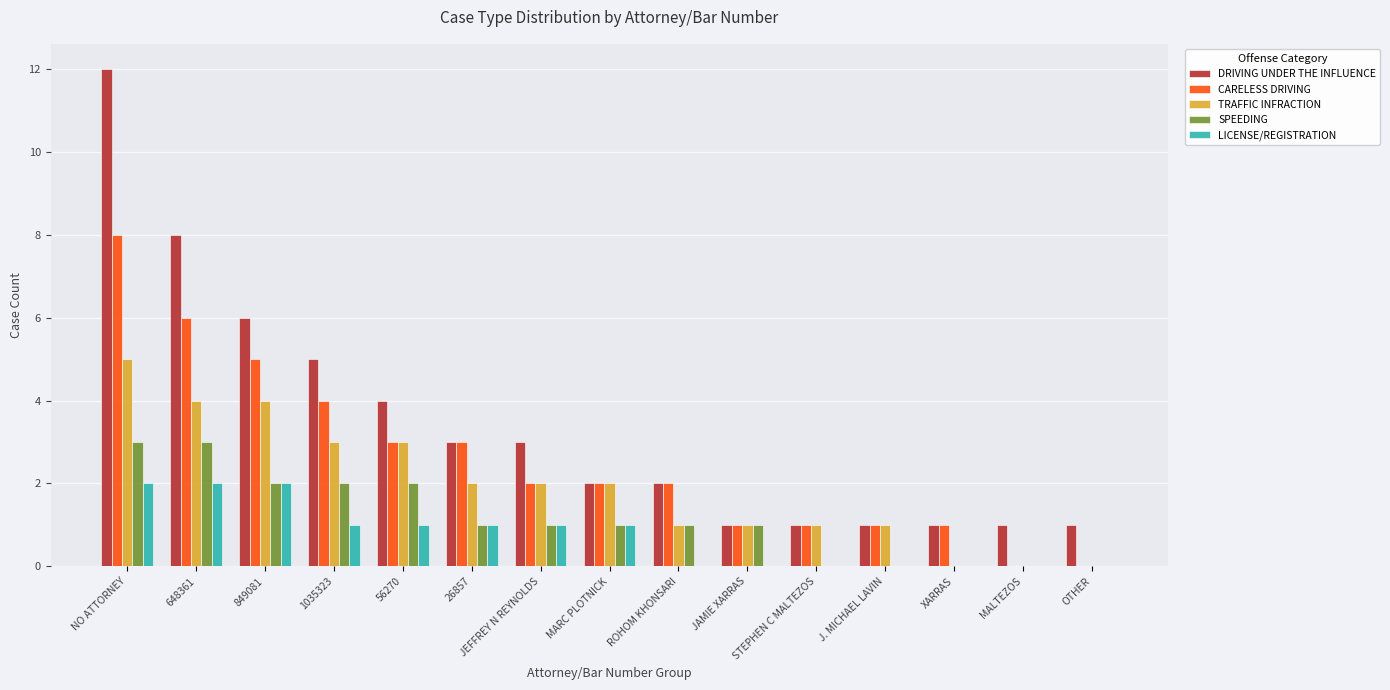

How many series are shown in this chart?

5